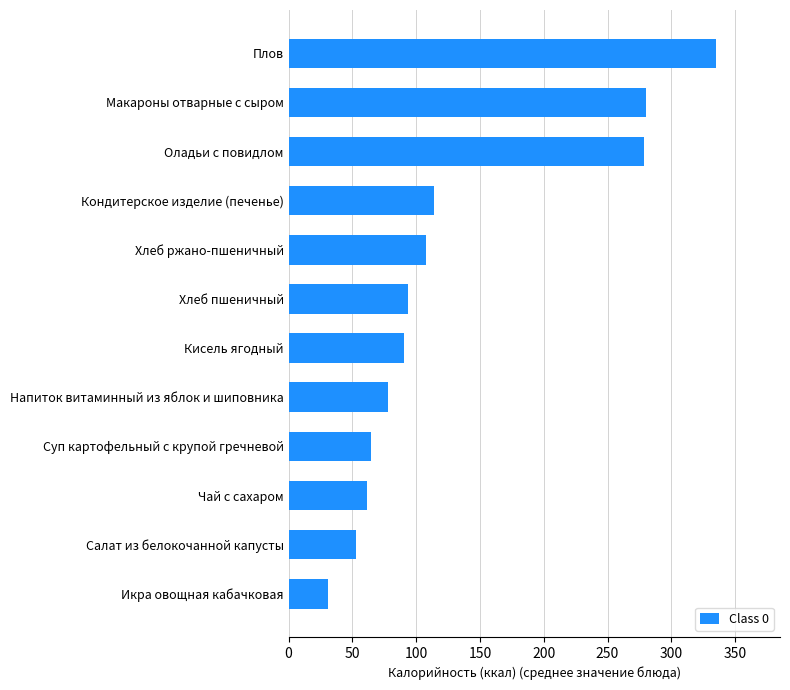

The value at Кондитерское изделие (печенье) is 199.1. True or false?

False